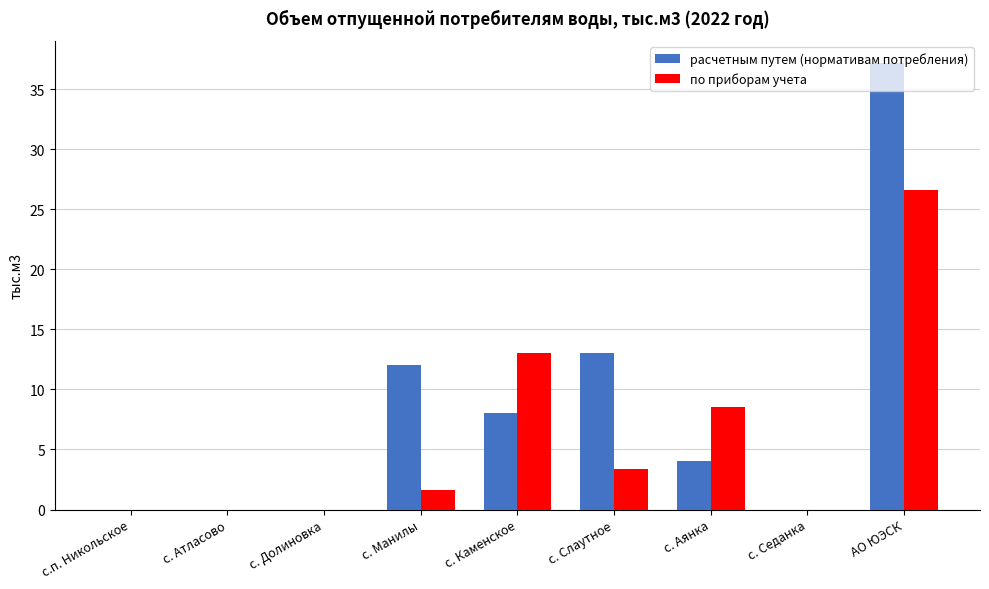

How many groups of bars are there?

9